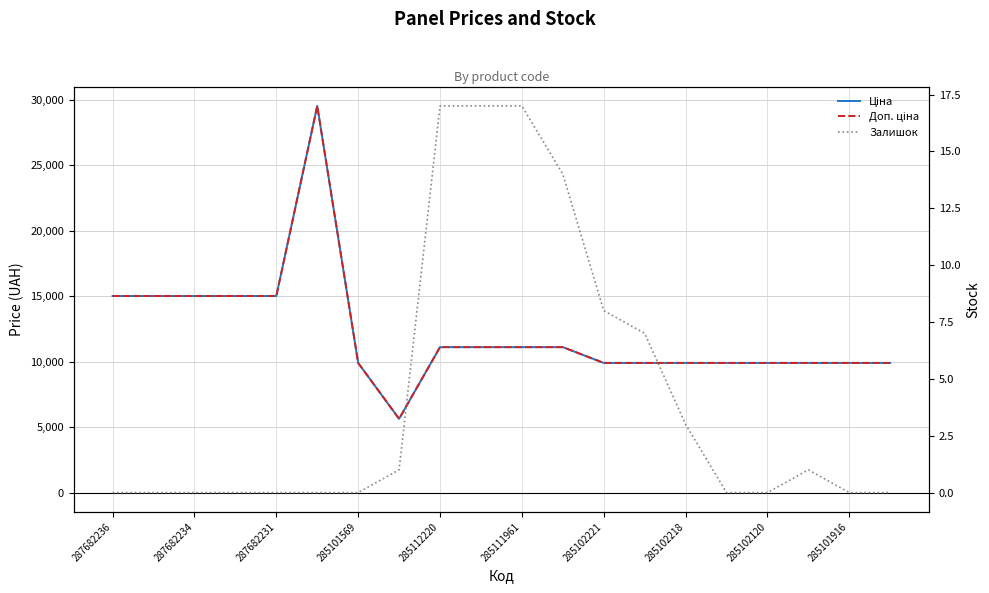

True or false: Доп. ціна and Ціна intersect in this chart.

False